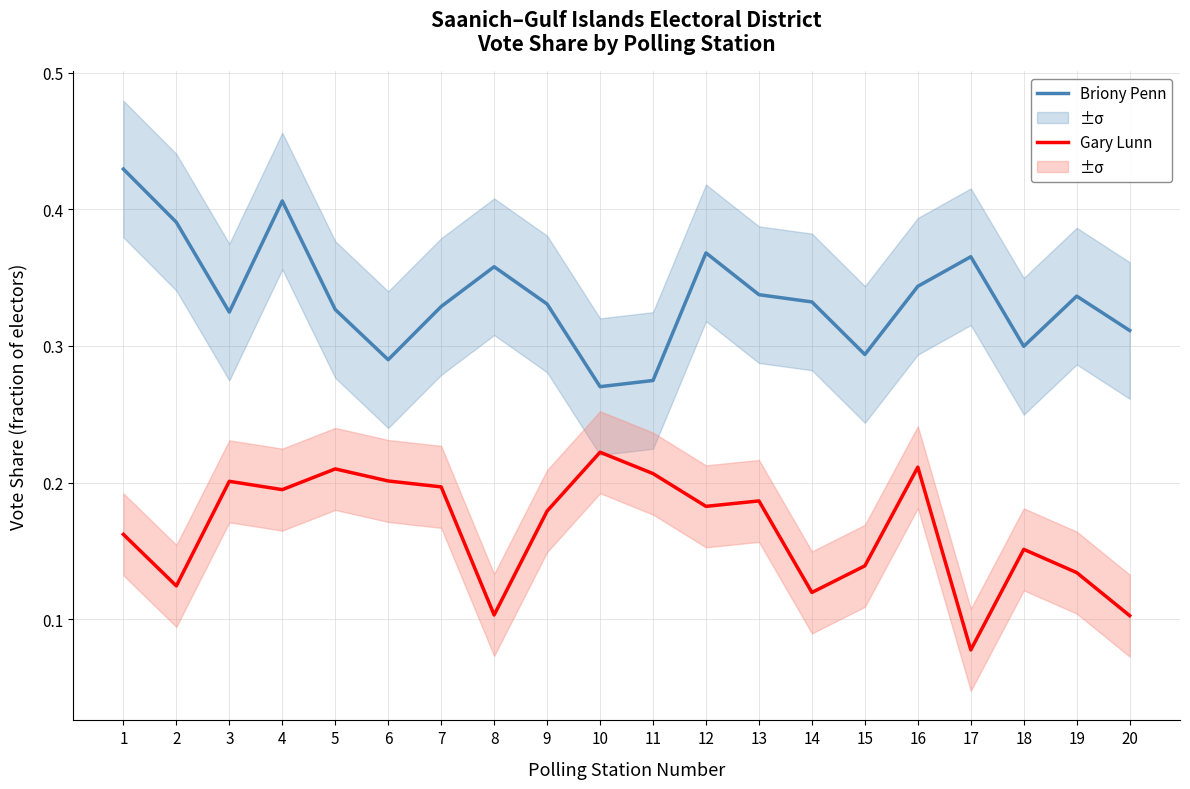

What is the sum of all Gary Lunn values?

3.3